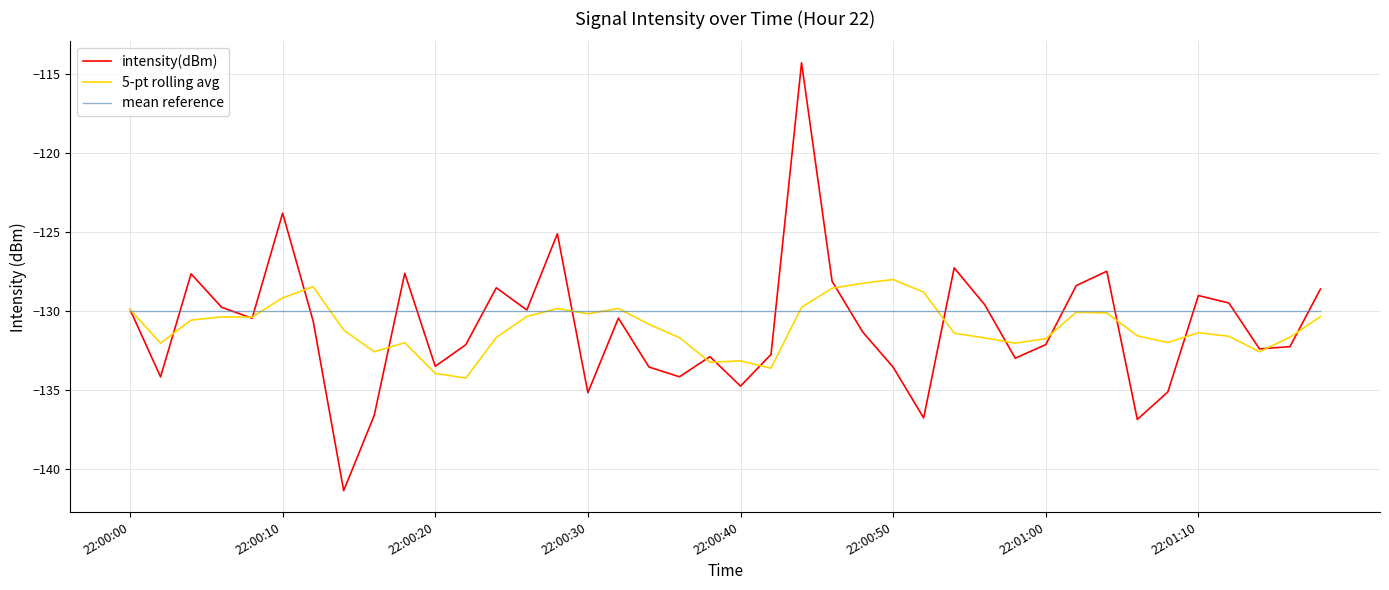

What is the difference between the second highest and minimum values in the 5-pt rolling avg series?

6.0